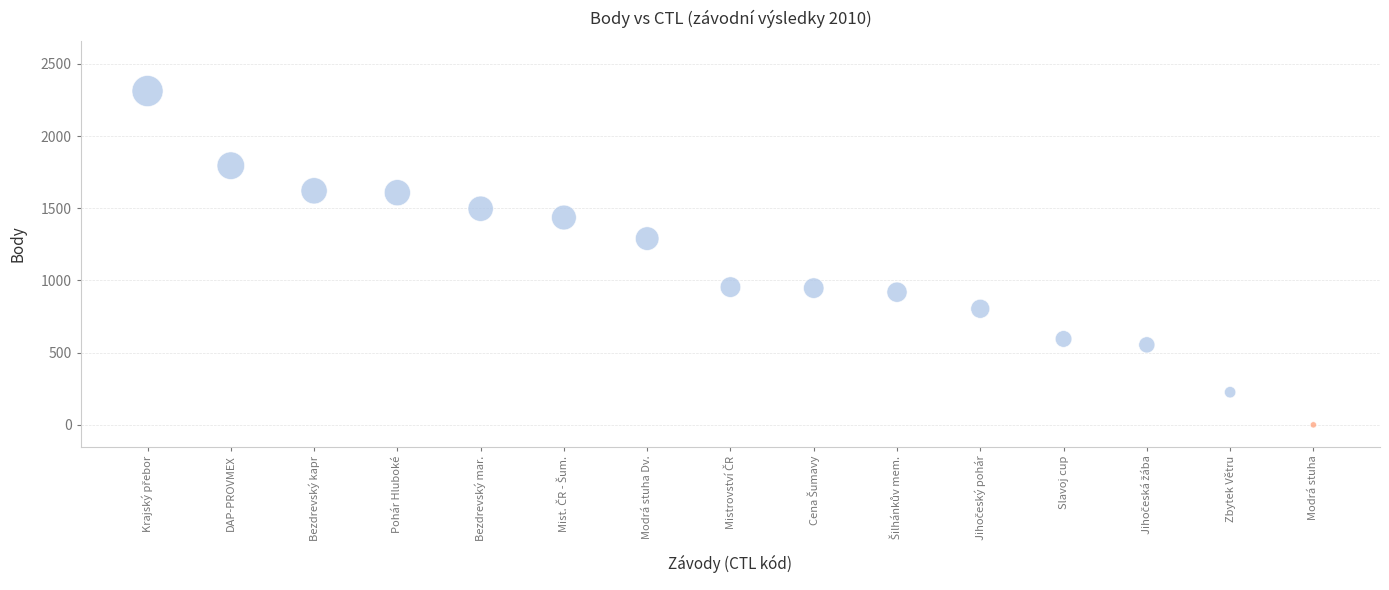

What Y value in the scatter plot is closest to 1156?

1290